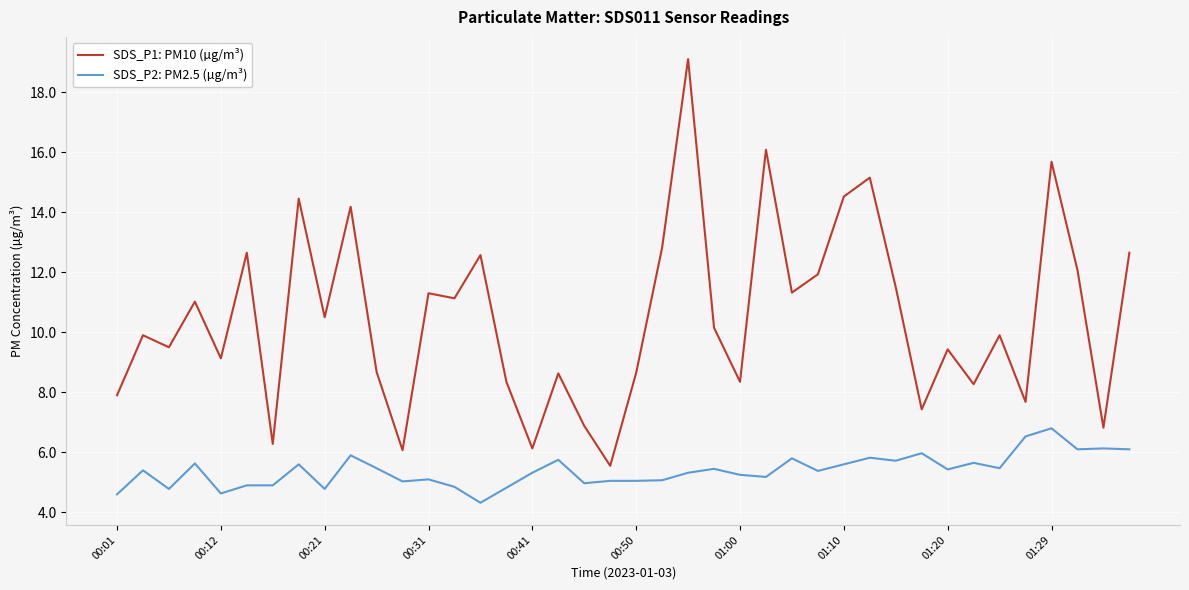

What is the maximum value for SDS_P1: PM10 (µg/m³)?

19.1